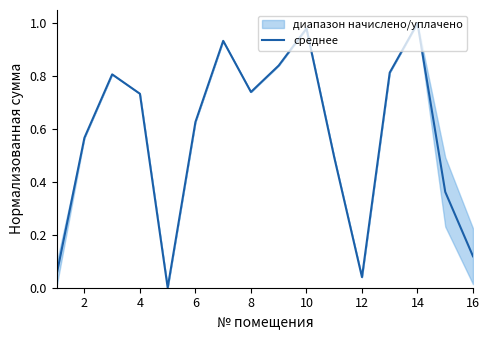

The среднее series shows 1.1 at 8. True or false?

False